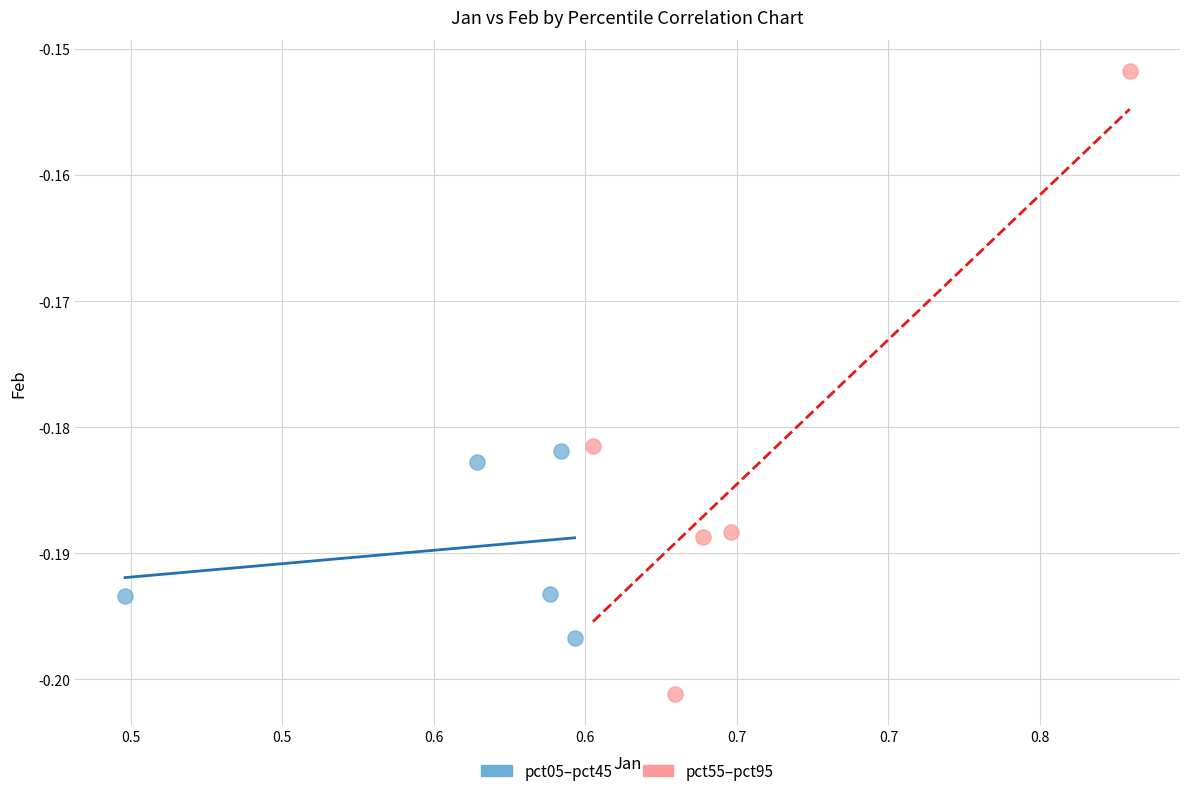

Which series contains the highest Y value?

pct55–pct95